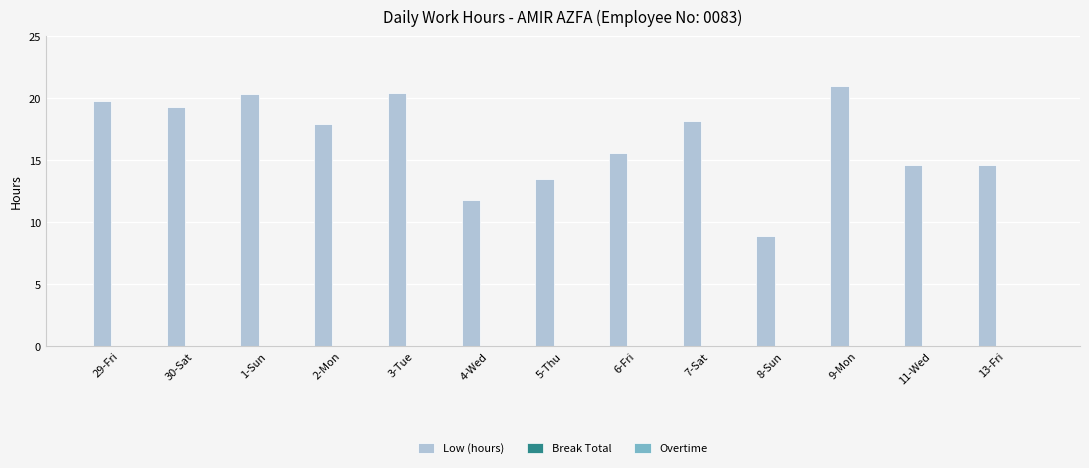

True or false: the data shows 3.3 at 8-Sun.

False